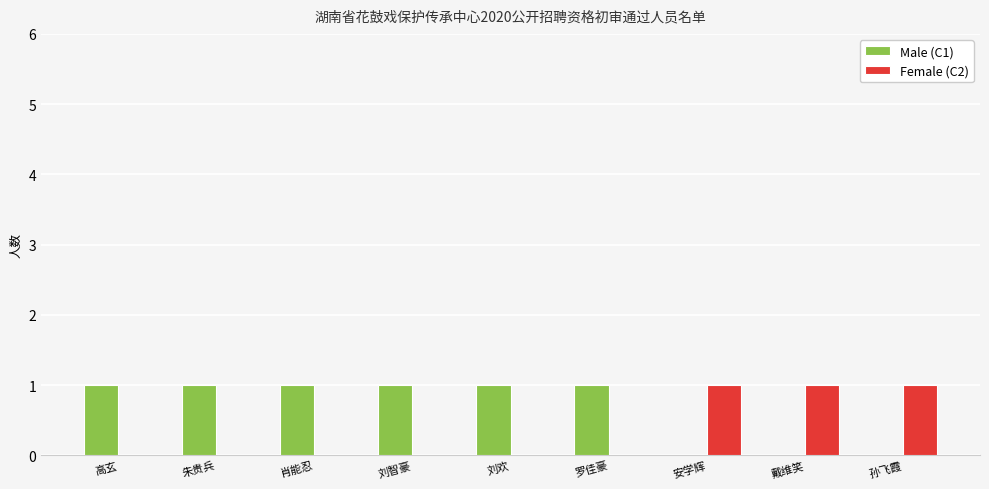

Are the bars horizontal?

No